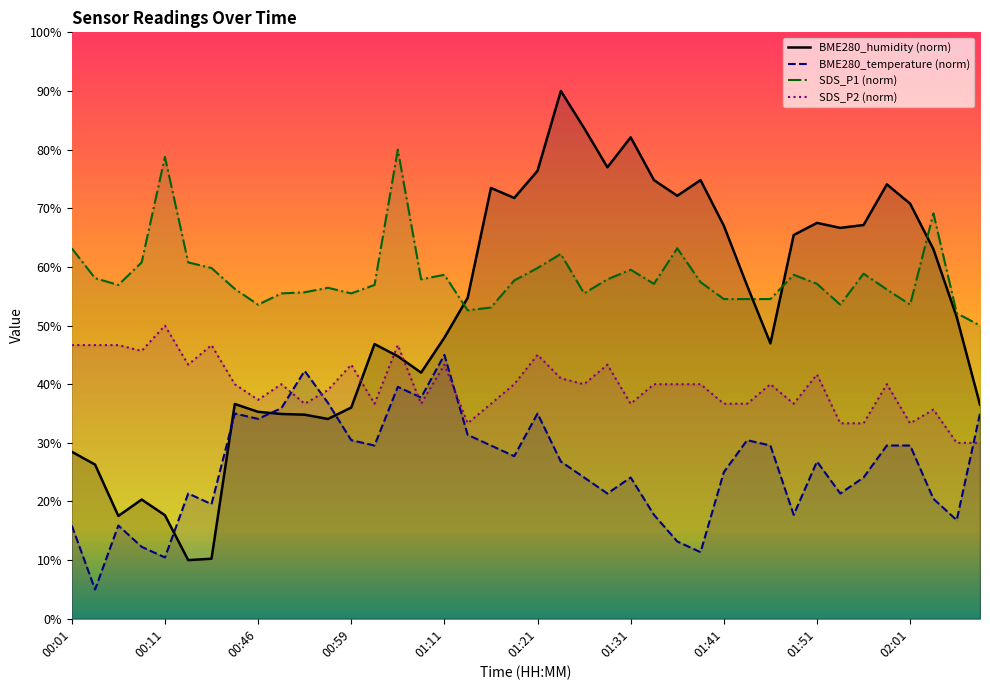

True or false: SDS_P2 (norm) has more than 2 interior local peaks.

True